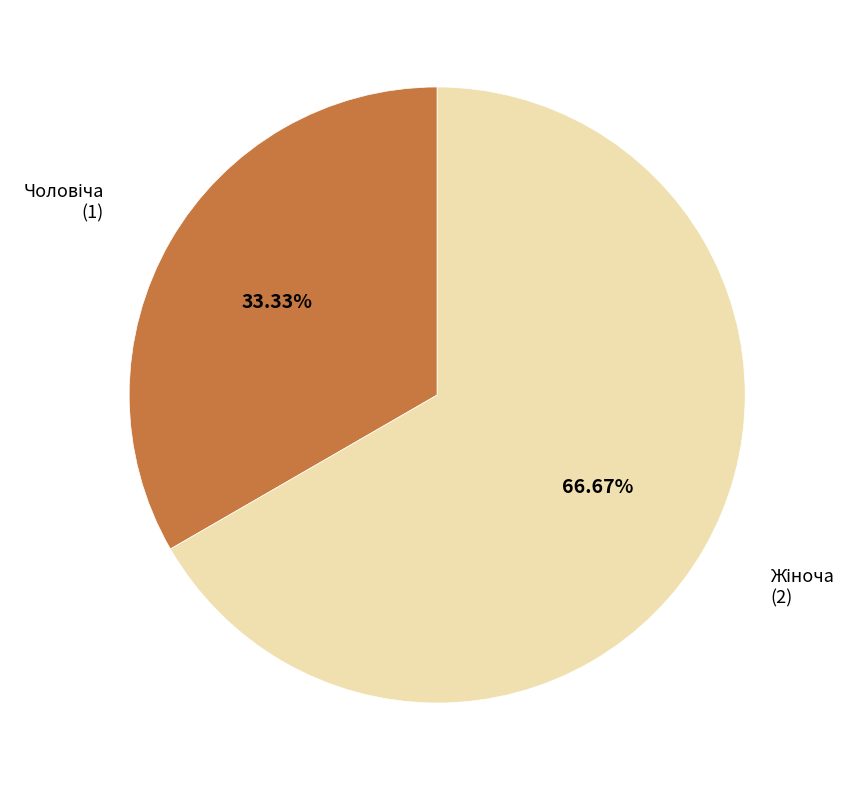

Count the number of slices in the pie.

2